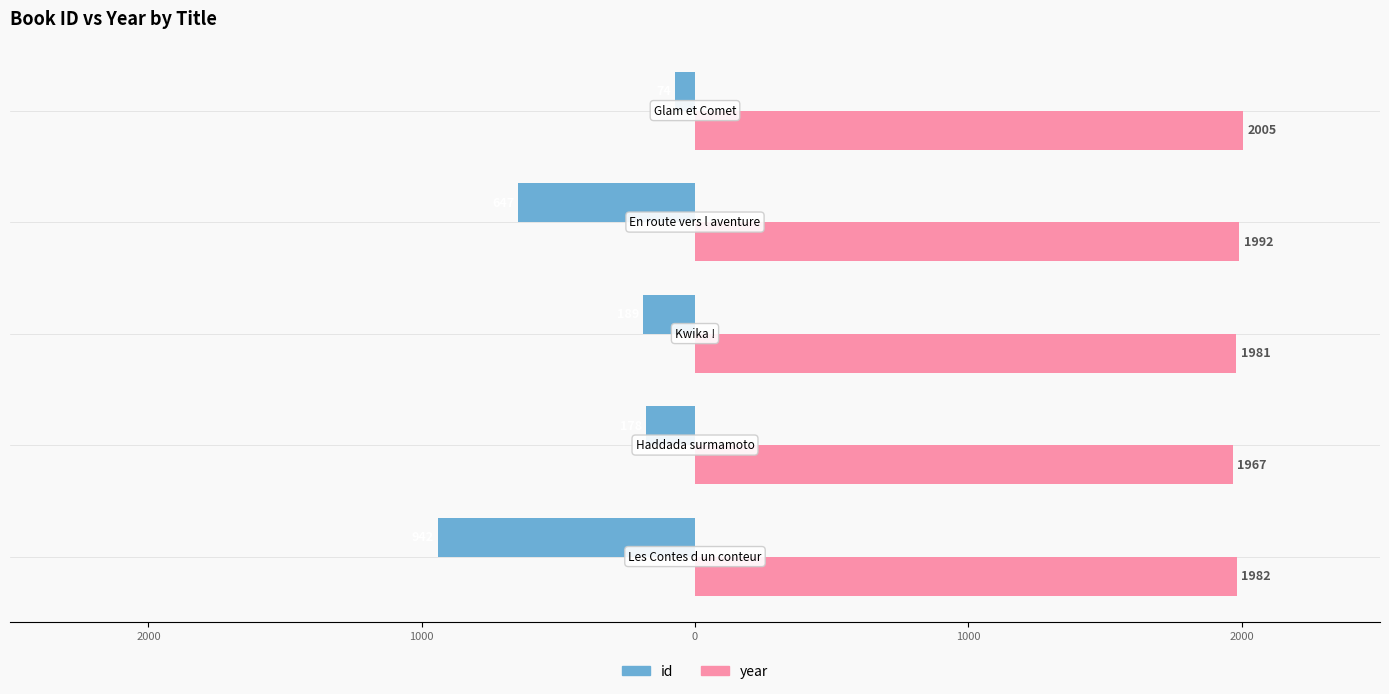

List the series in order of their peak value, highest first.

year, id